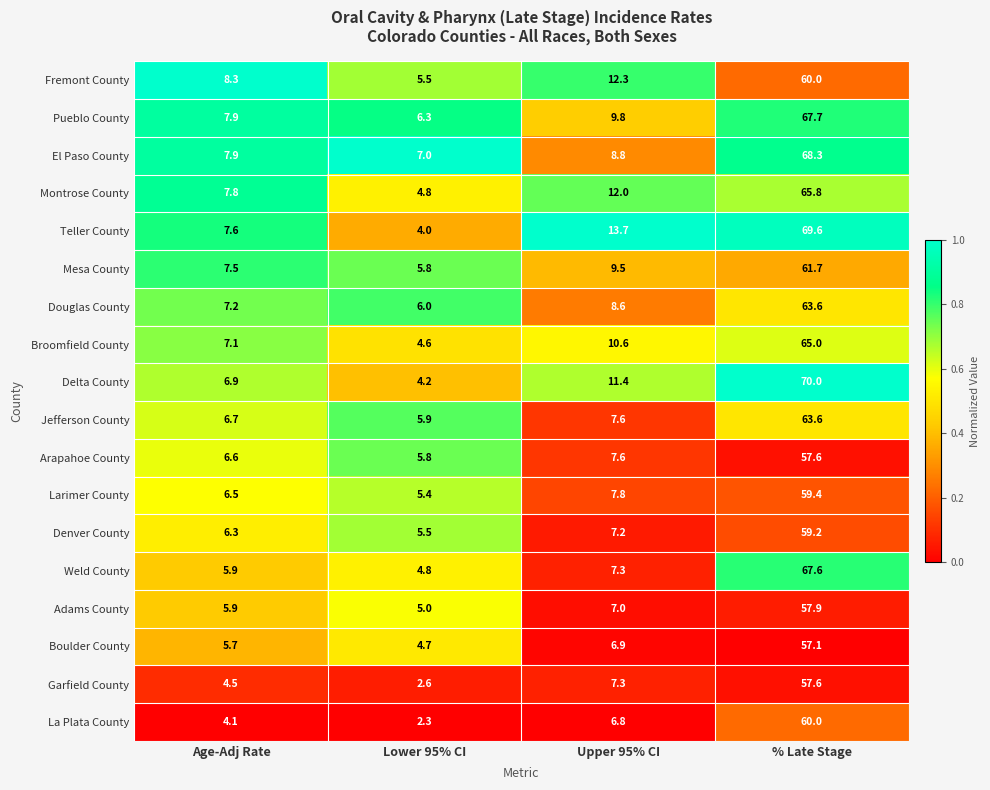

What is the total value across all series at Upper 95% CI?

162.2